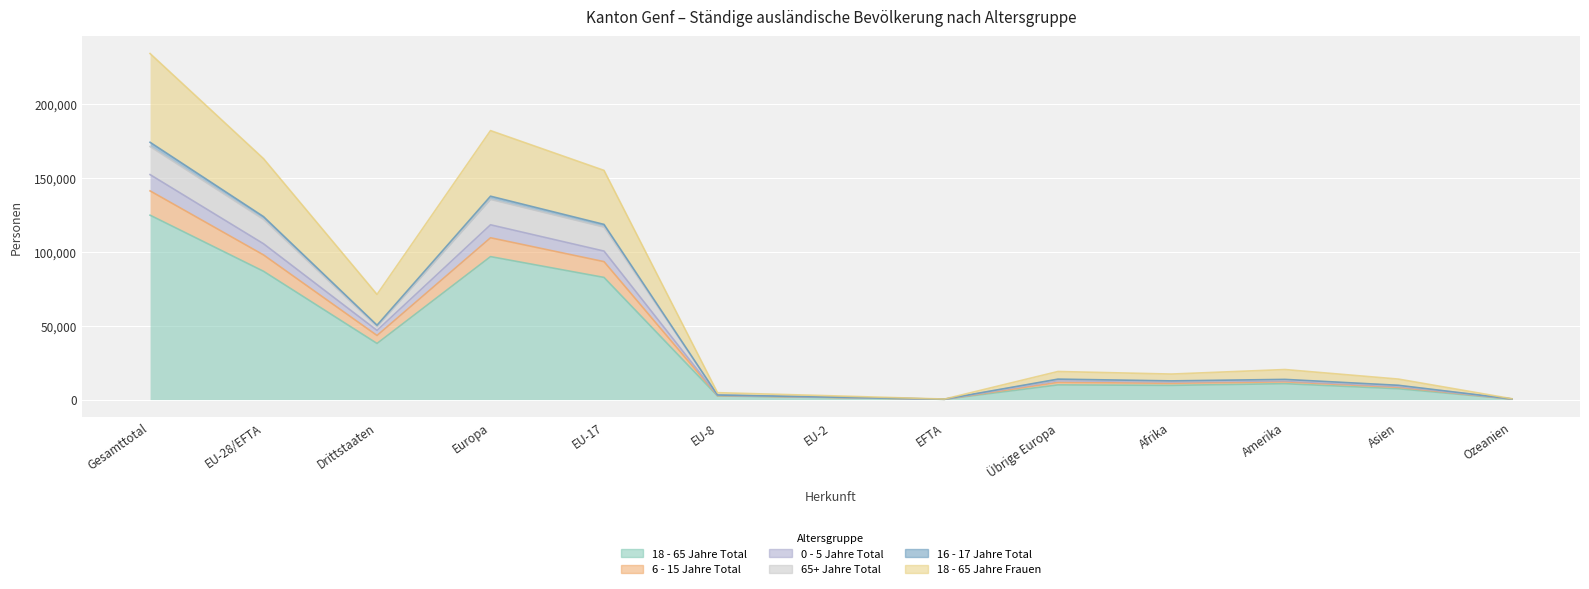

What is the difference between the highest and lowest values at Drittstaaten?

33174